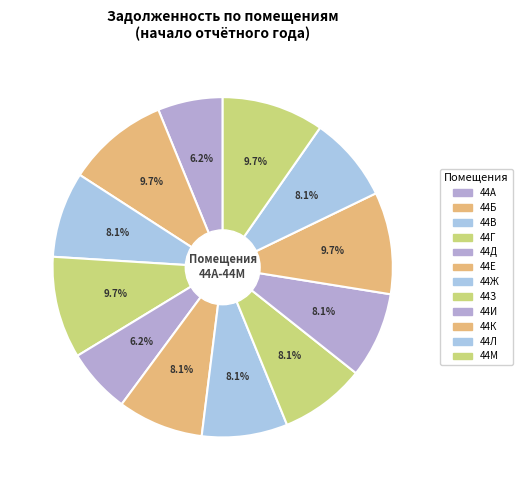

Does 44Б represent more than half of the total?

No